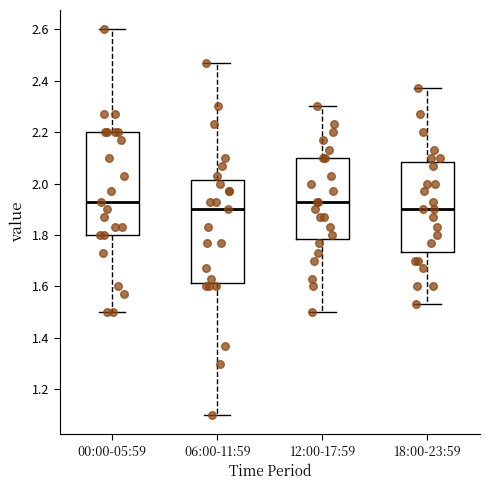

Where is the upper edge of the box for 00:00-05:59 on the y-axis? The values are not printed on the chart, so give them approximately, as read against the axis.

2.20